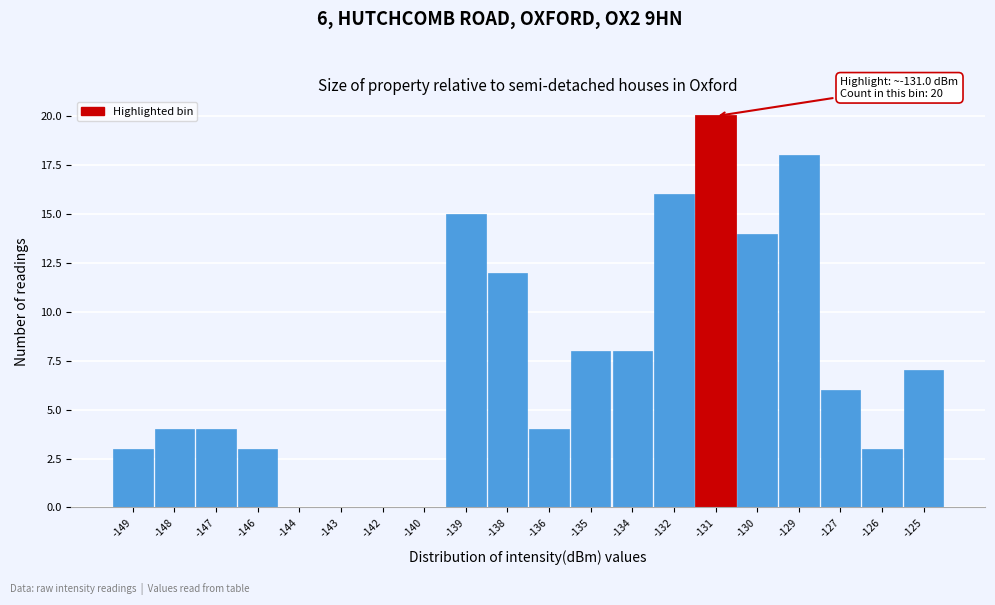

Reading left to right, extract all data points from this chart.

-149=3	-148=4	-147=4	-146=3	-144=0	-143=0	-142=0	-140=0	-139=15	-138=12	-136=4	-135=8	-134=8	-132=16	-131=20	-130=14	-129=18	-127=6	-126=3	-125=7